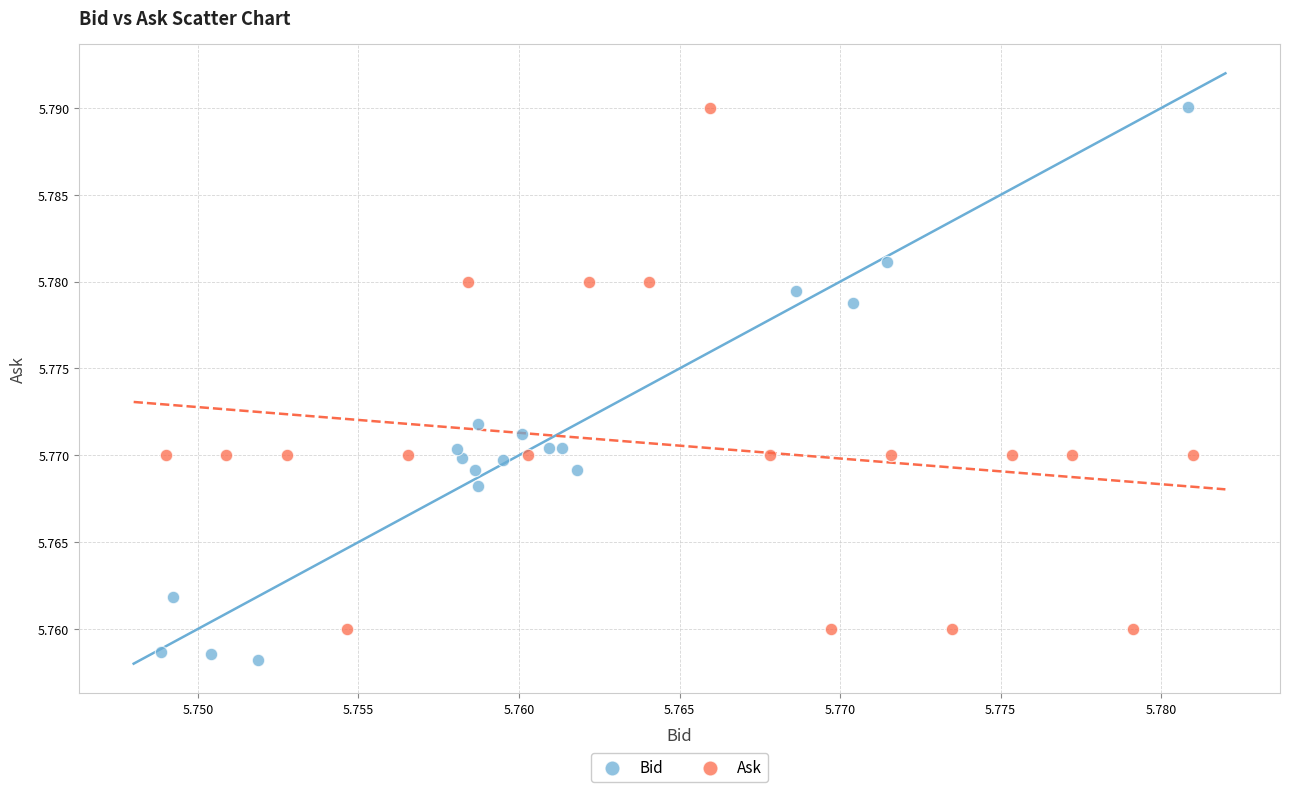

Which series contains the lowest Y value?

Bid